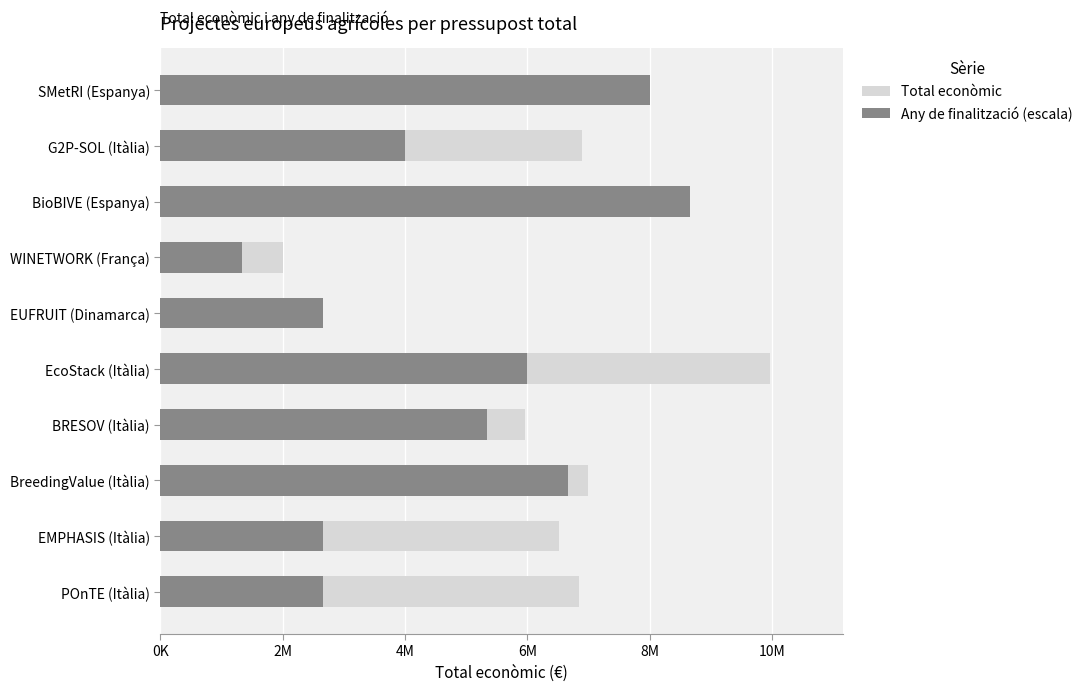

What is the difference between the maximum and minimum values in the Any de finalització (escala) series?

7333333.3